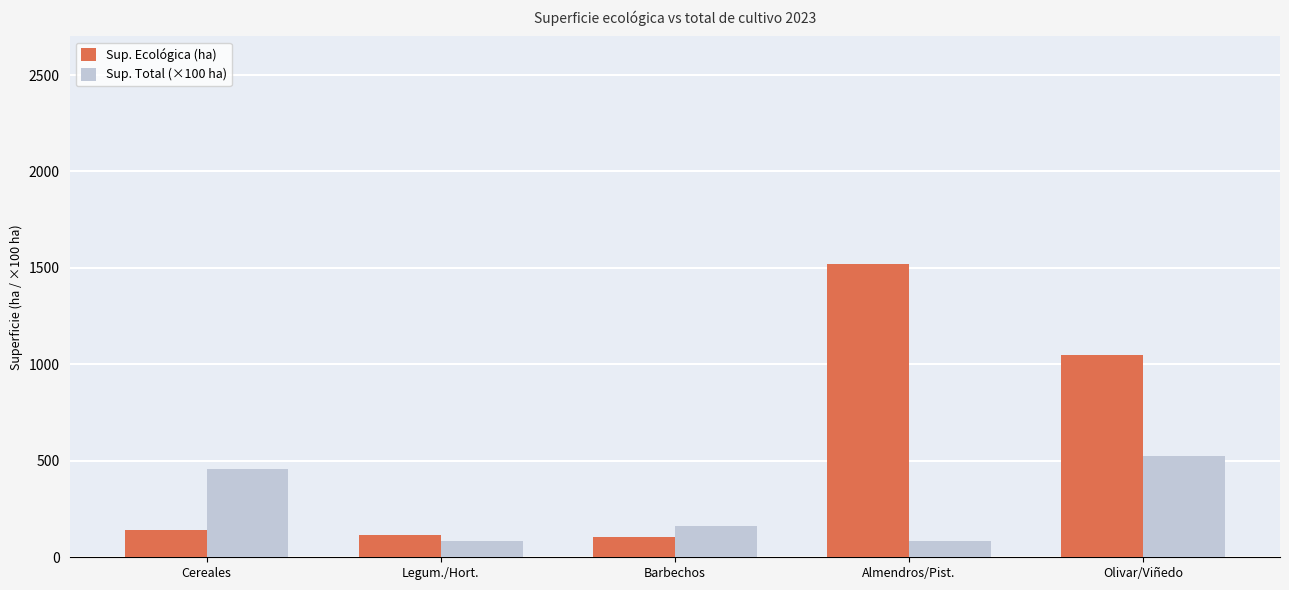

What is the smallest value displayed?

83.0